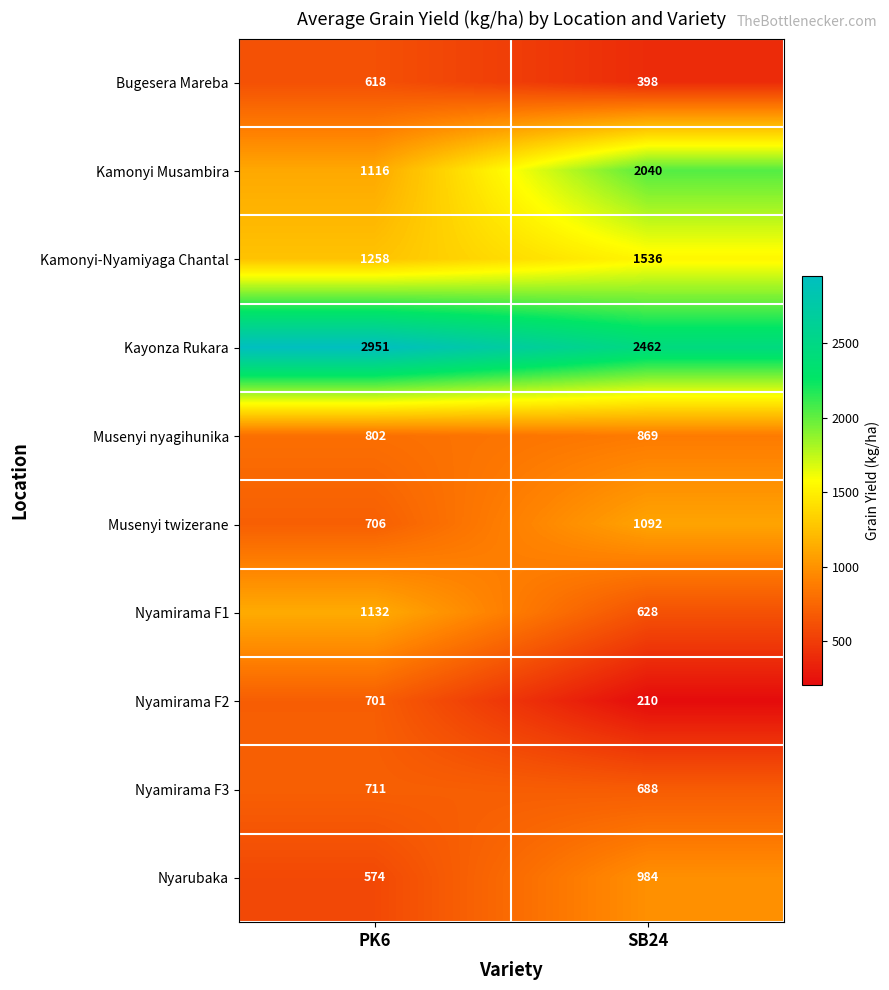

Which category has the highest value across all series?

PK6